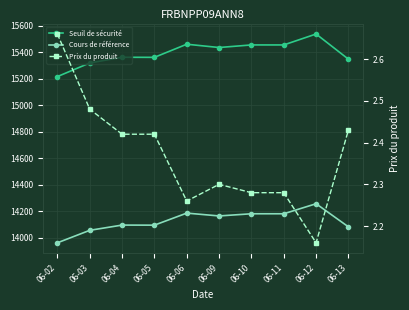

Is this an area chart (filled region under the line)?

No